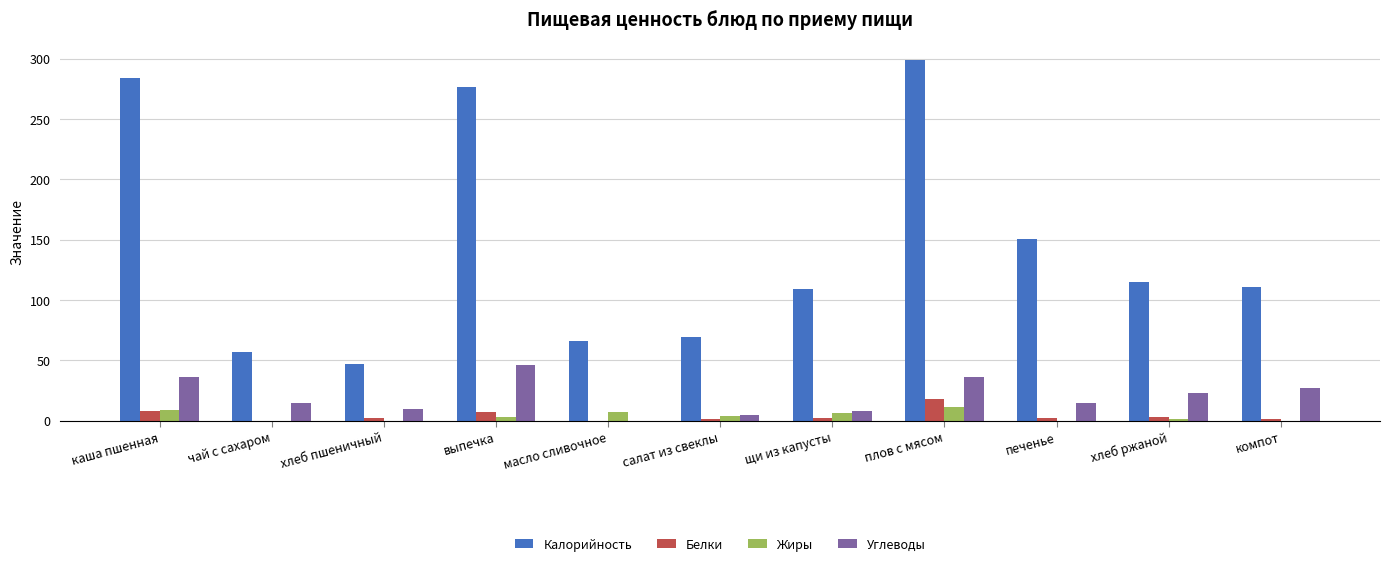

What is the sum of all Белки values?

44